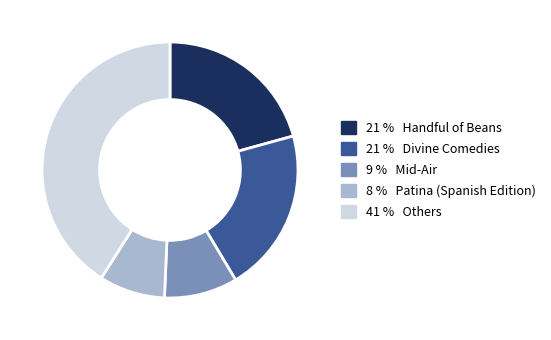

Count the number of slices in the pie.

5